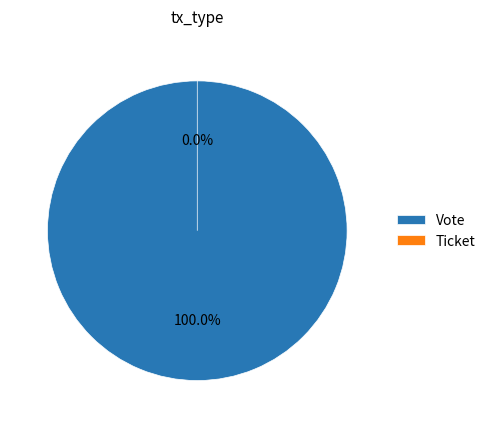

Which category accounts for the majority?

Vote